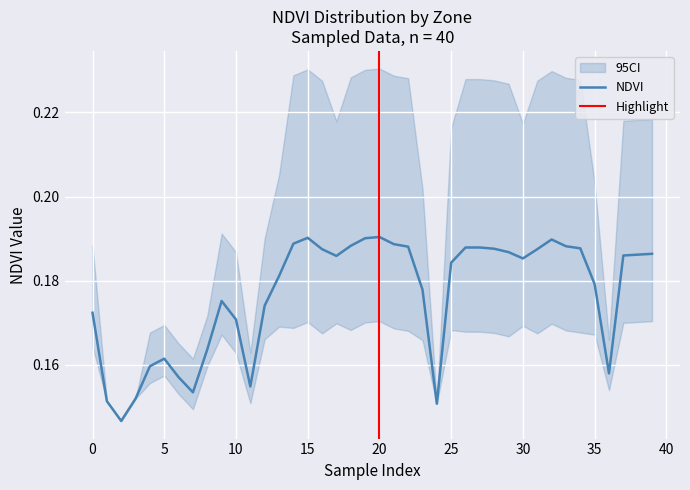

List the labels in order of value, smallest first.

2, 24, 1, 3, 7, 11, 6, 36, 4, 5, 8, 10, 0, 12, 9, 23, 35, 13, 25, 30, 17, 37, 38, 39, 29, 16, 31, 28, 34, 26, 27, 22, 33, 18, 21, 14, 32, 19, 15, 20